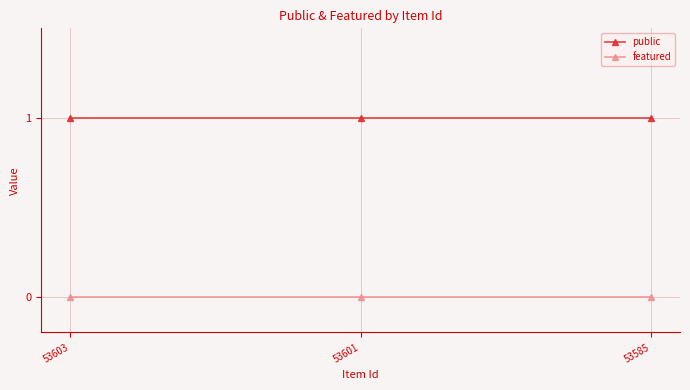

What is the average value of the public series?

1